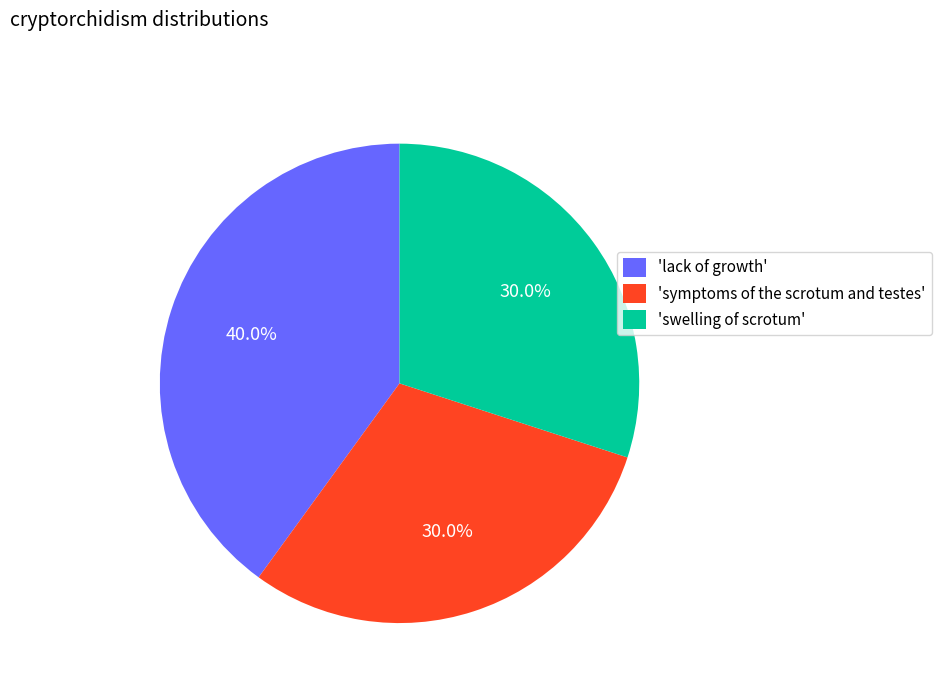

What is the ratio of the value at 'lack of growth' to the value at 'symptoms of the scrotum and testes'?

1.3